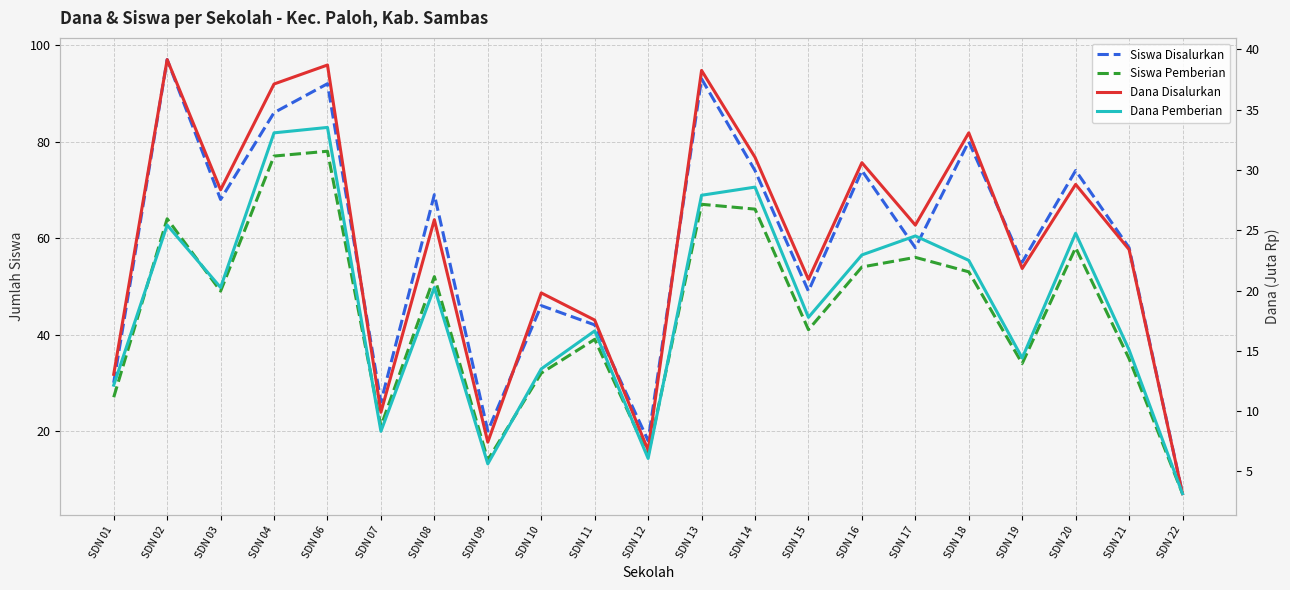

Count the number of categories in the chart.

21